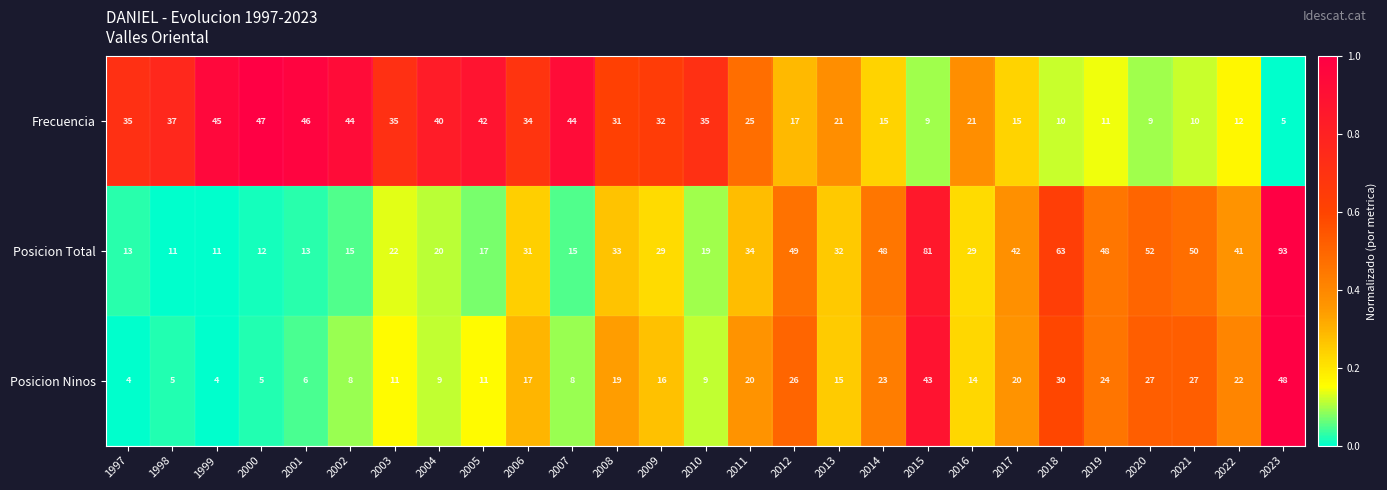

At which category does the chart reach its peak across all series?

2023